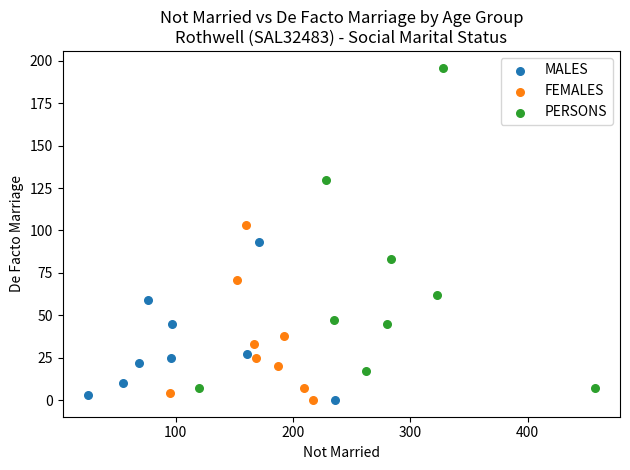

Which series has the widest spread of Y values?

PERSONS